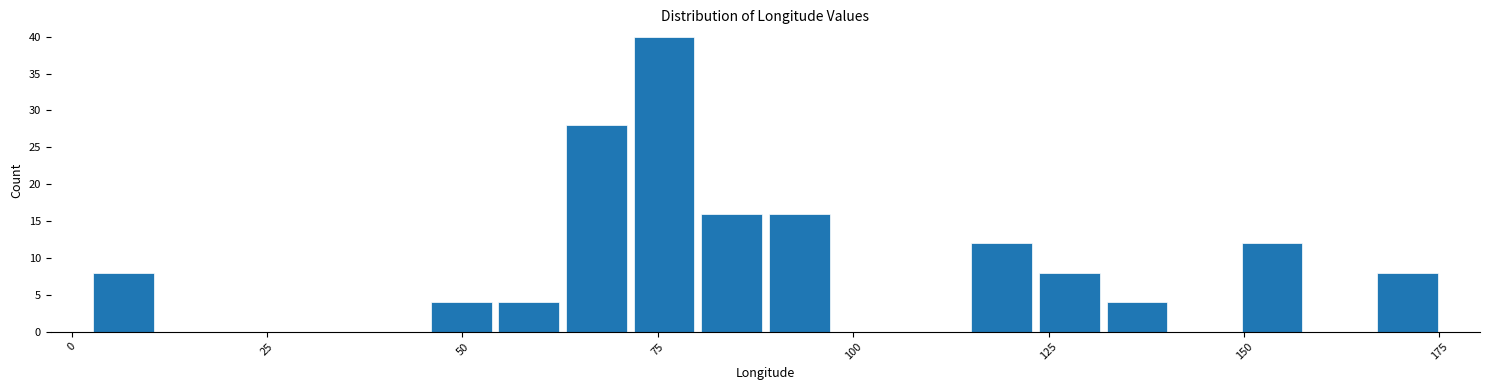

Read against the x-axis, roughly where is the centre of the tallest bar?

75